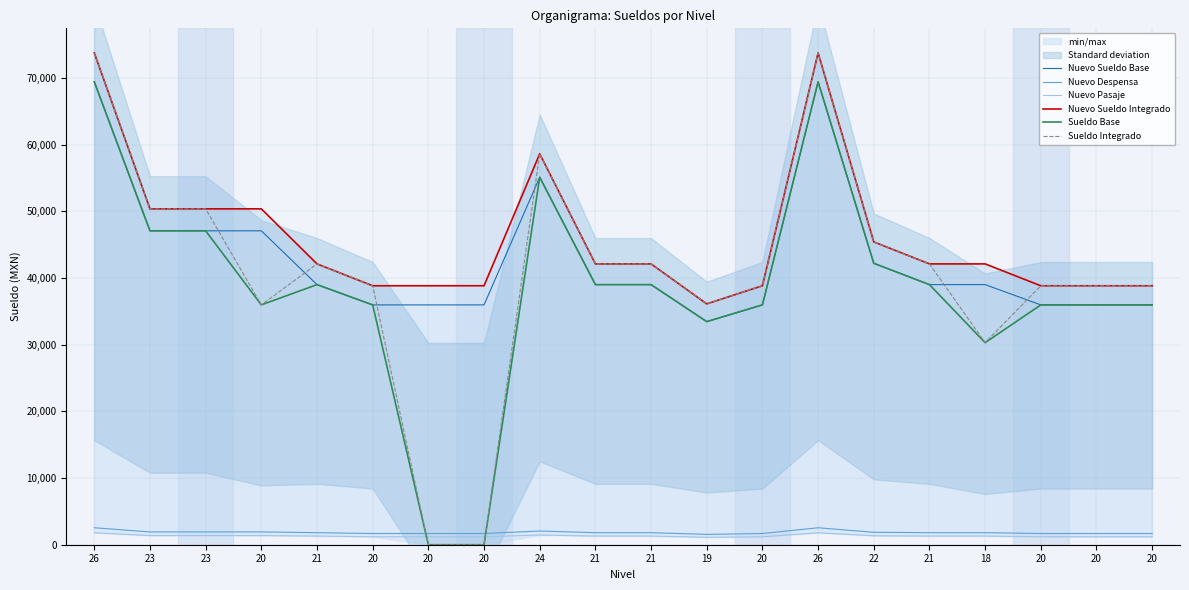

What is the difference between the maximum and second lowest values in the Sueldo Integrado series?

73783